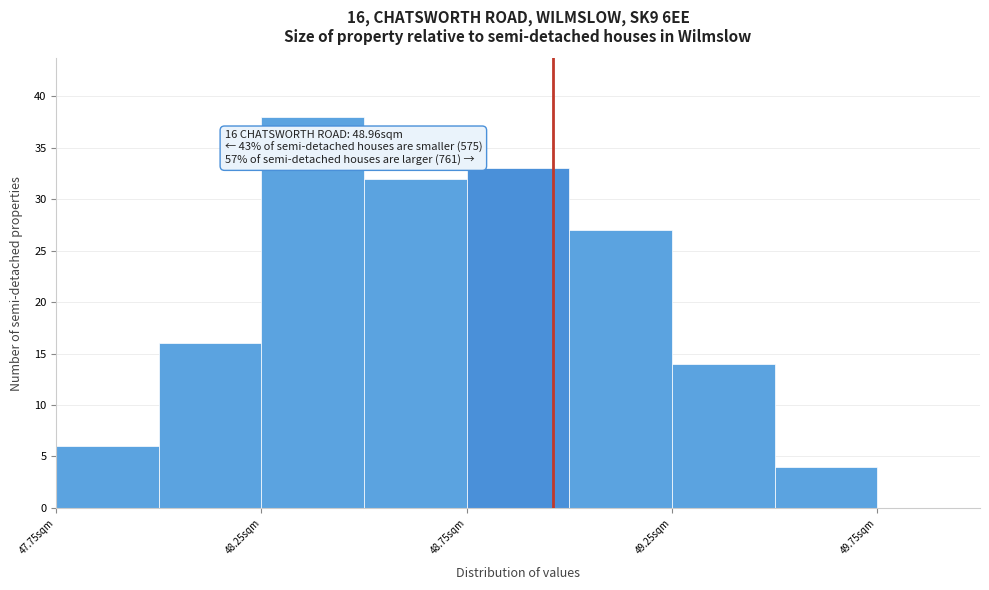

Which range on the x-axis has the tallest bar?

48.25 to 48.50